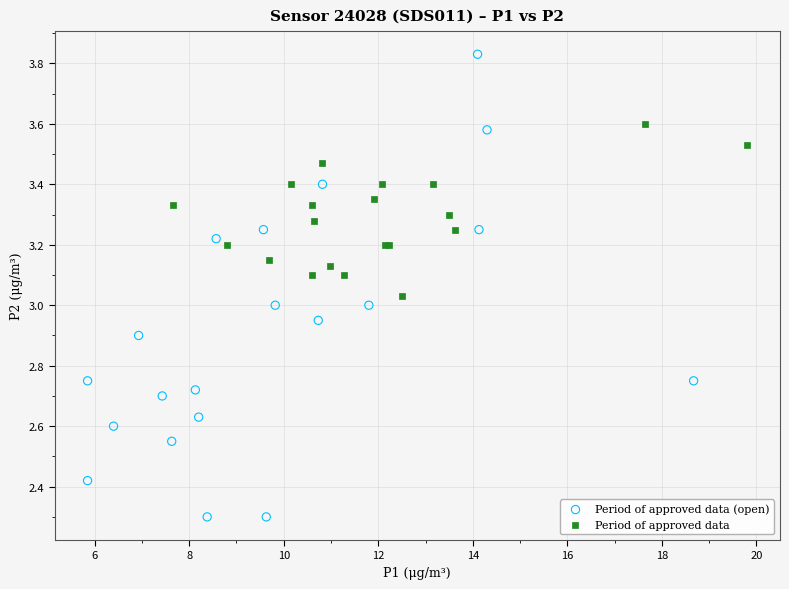

Which series reaches the minimum Y coordinate?

Period of approved data (open)